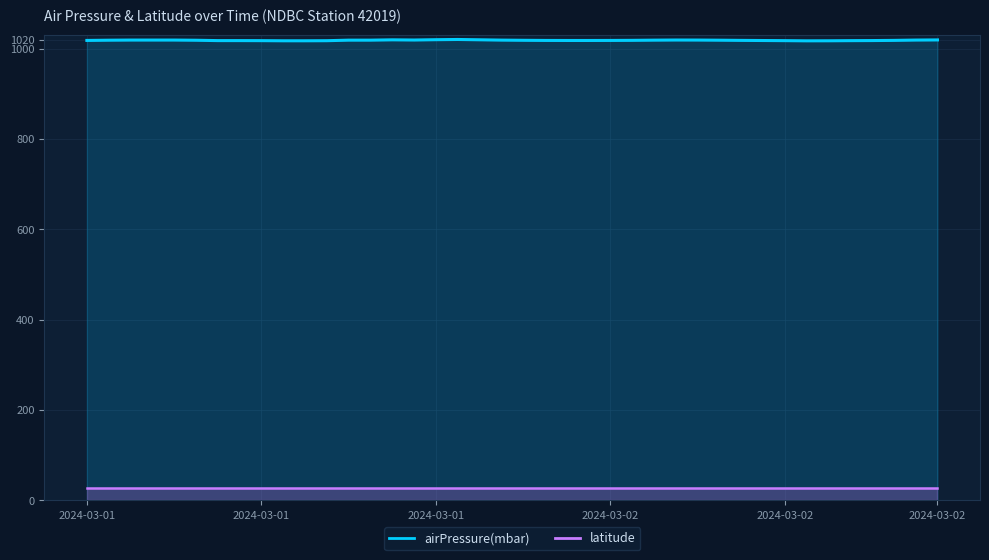

How many values are below 1018?

12